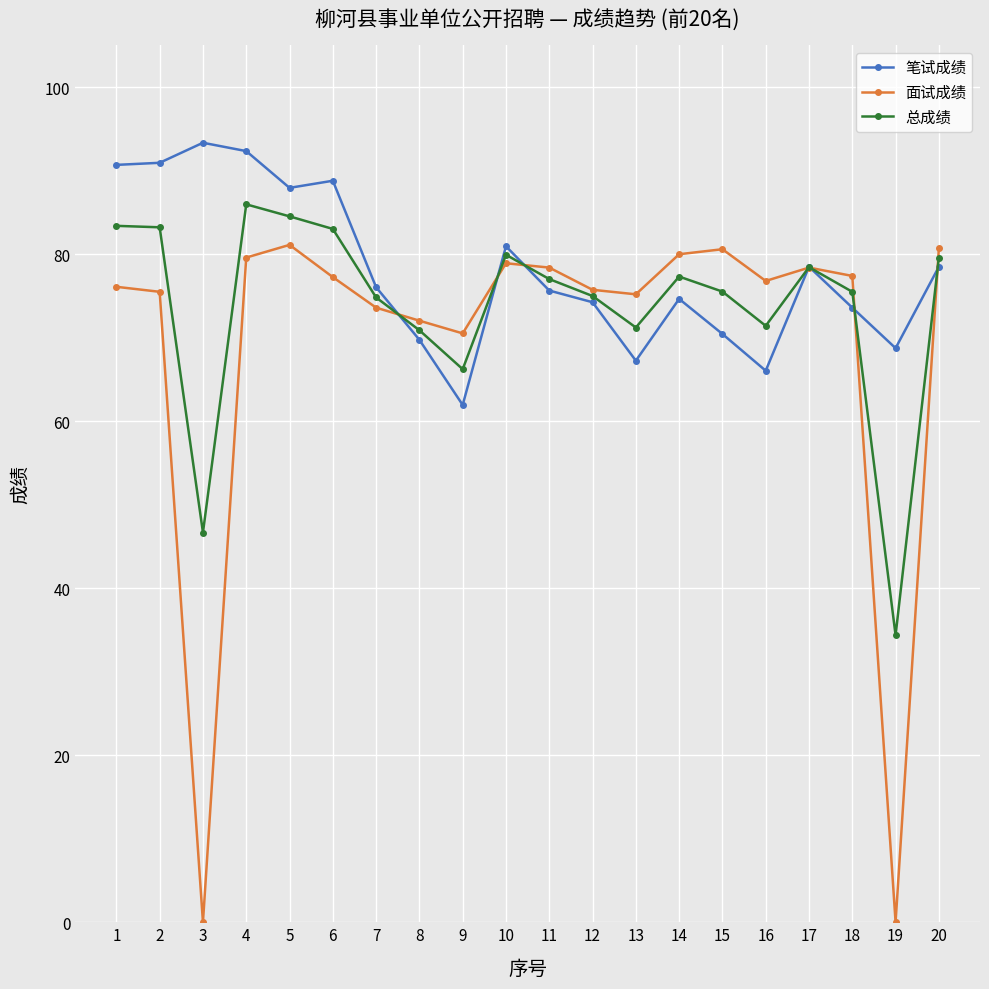

After their last crossing, which series has the higher values: 笔试成绩 or 面试成绩?

面试成绩